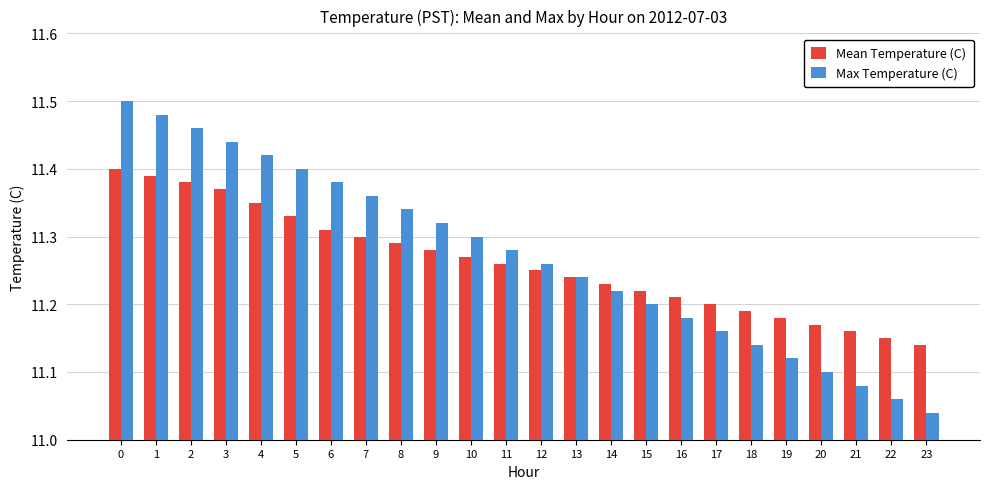

Between 16 and 21, which series saw the biggest shift?

Max Temperature (C)